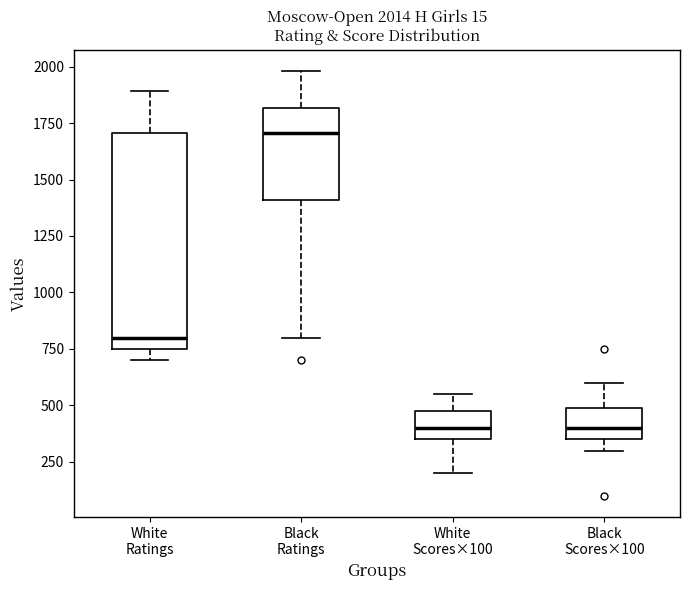

Which box is the tallest, from its lower edge to its upper edge?

White Ratings